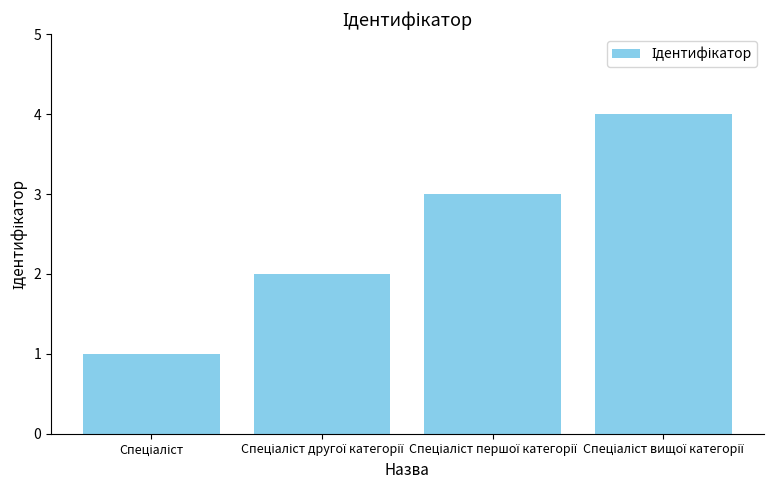

What is the difference between the second highest and minimum values?

2